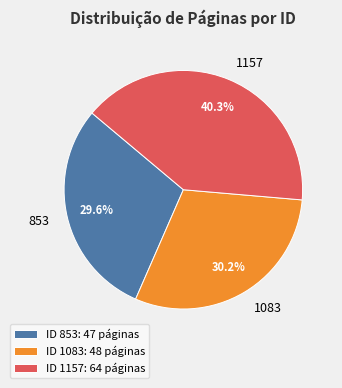

Is there any slice that represents more than half of the pie?

No